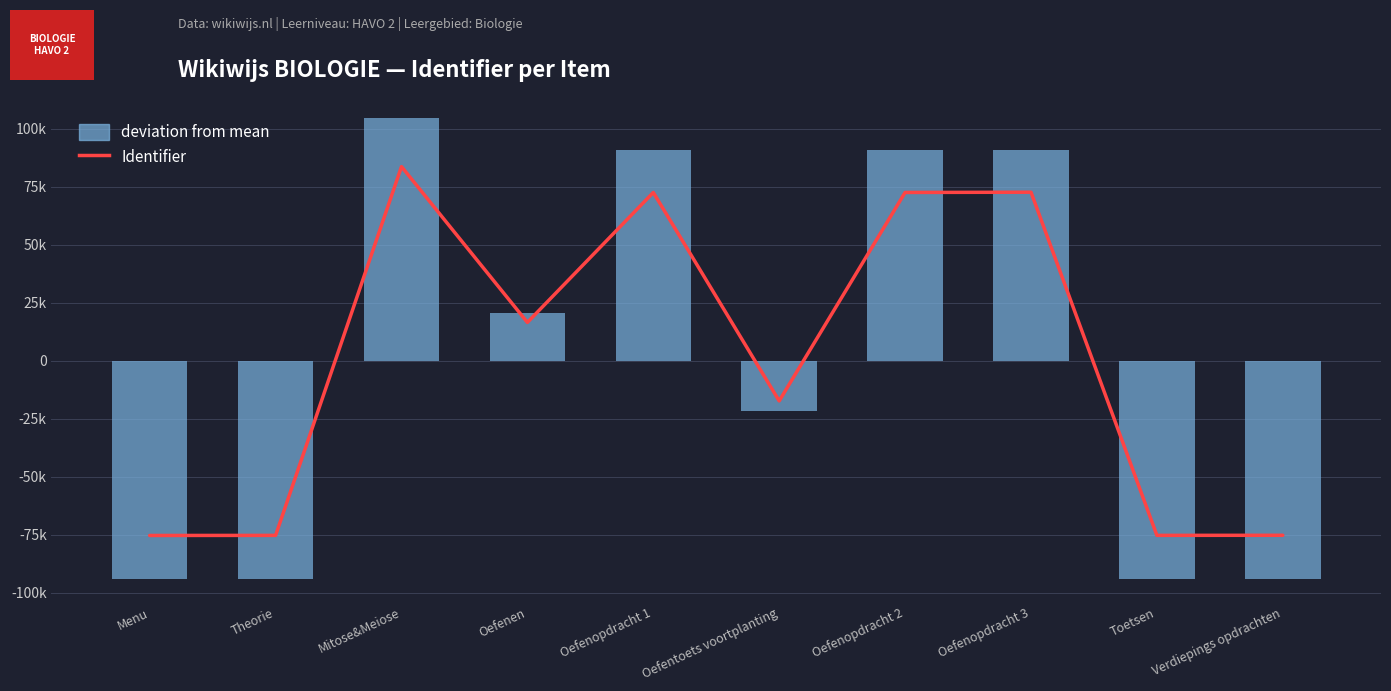

Which series has the largest total across all categories?

Identifier